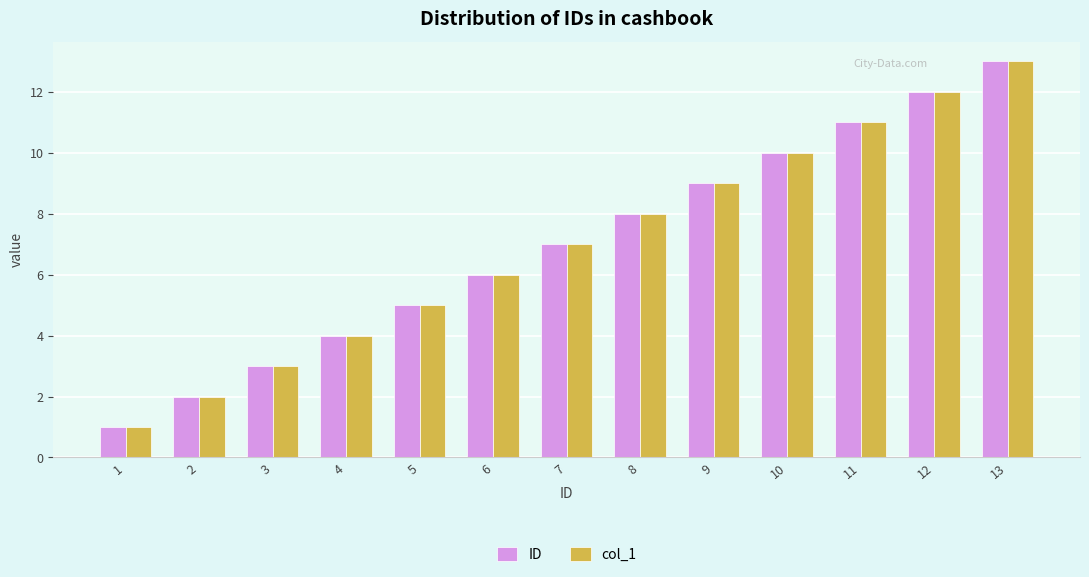

What is the value of the col_1 bar at the 13th from the left?

13